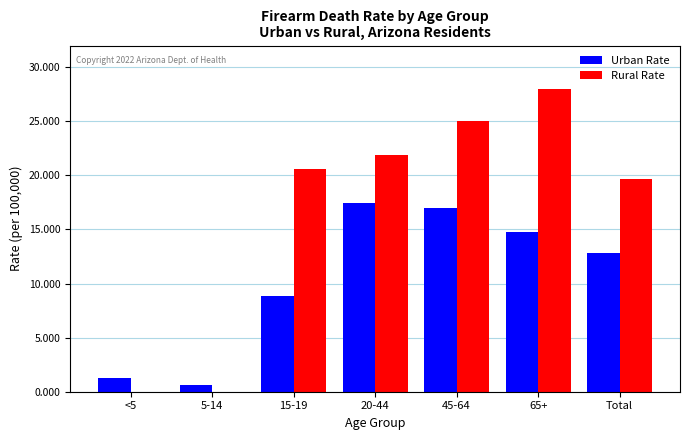

What is the spread (max minus min) of values at 15-19?

11.7